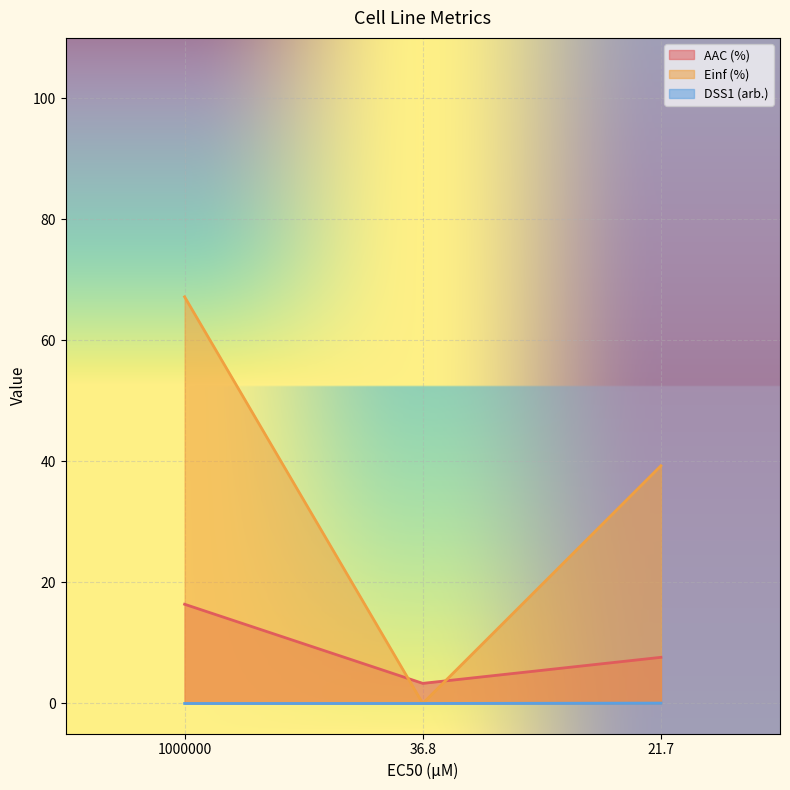

What position from the right is 1000000?

3